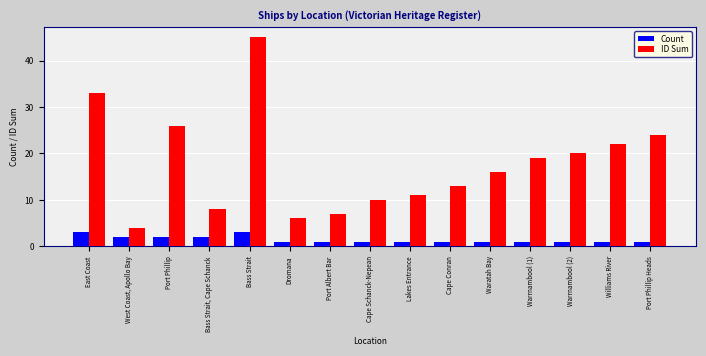

What is the maximum value shown in the chart?

45